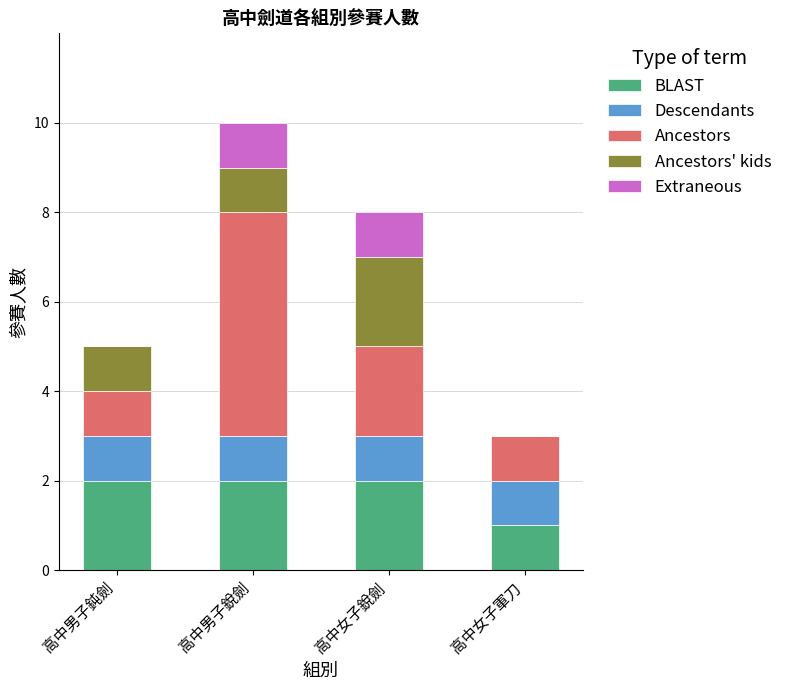

What are all the series names shown in the legend?

BLAST, Descendants, Ancestors, Ancestors' kids, Extraneous